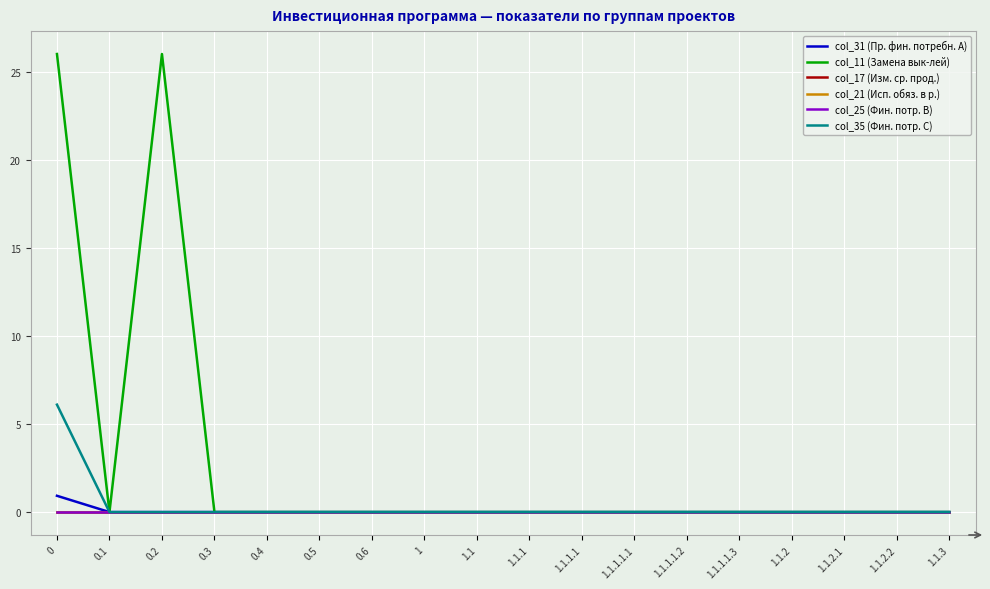

Which series changed the most between 0.4 and 1?

col_31 (Пр. фин. потребн. A)